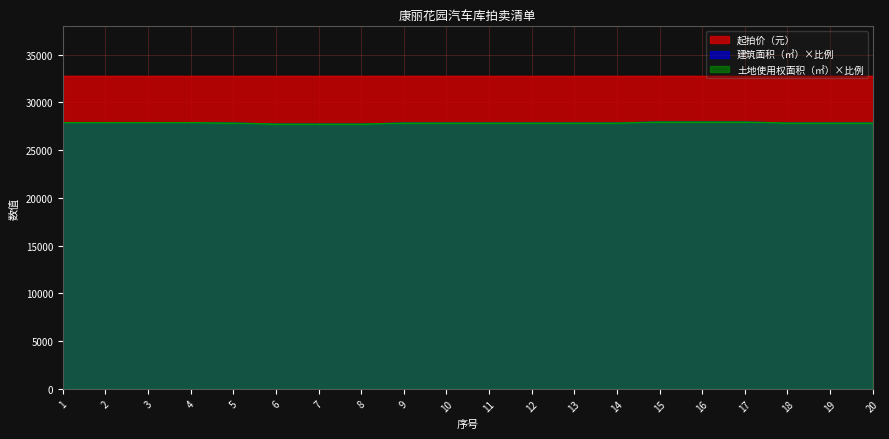

True or false: 土地使用权面积（㎡） and 建筑面积（㎡） intersect in this chart.

False